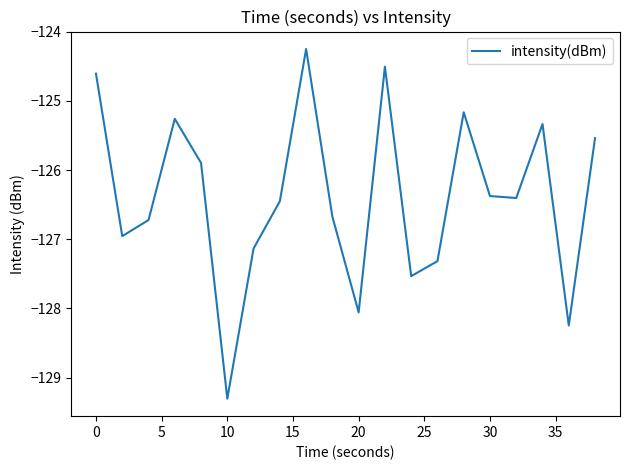

What is the difference between the maximum and minimum values?

5.1